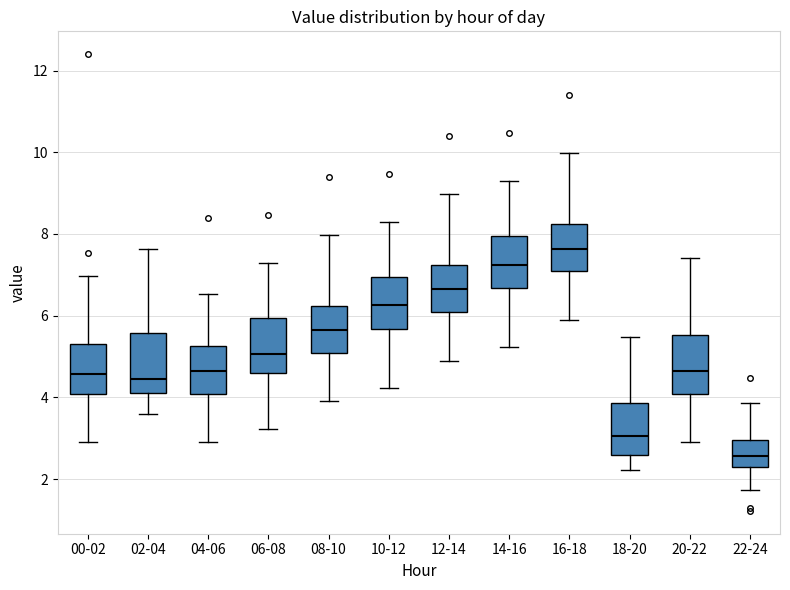

Where is the upper edge of the box for 02-04 on the y-axis? The values are not printed on the chart, so give them approximately, as read against the axis.

5.6